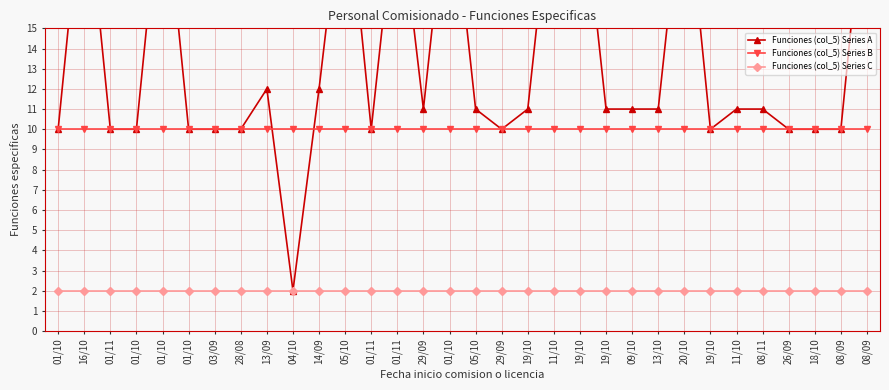

What is the maximum value for Funciones (col_5) Series A?

23